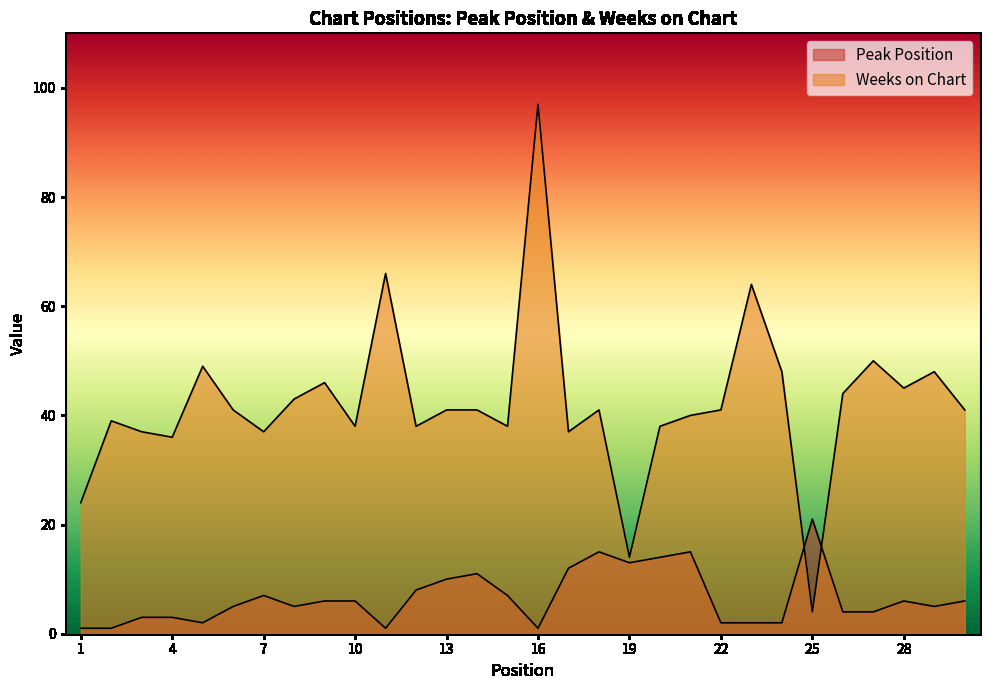

At which category does the chart reach its peak across all series?

16